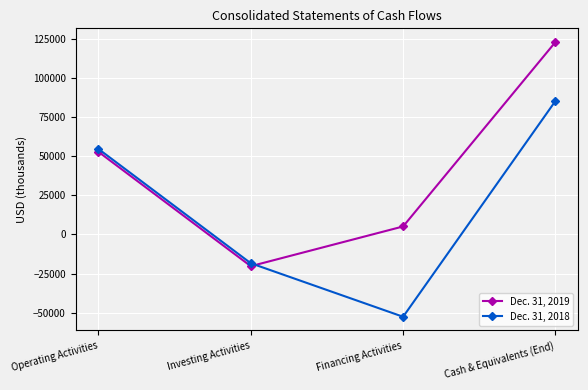

Which series has the widest spread of values?

Dec. 31, 2019